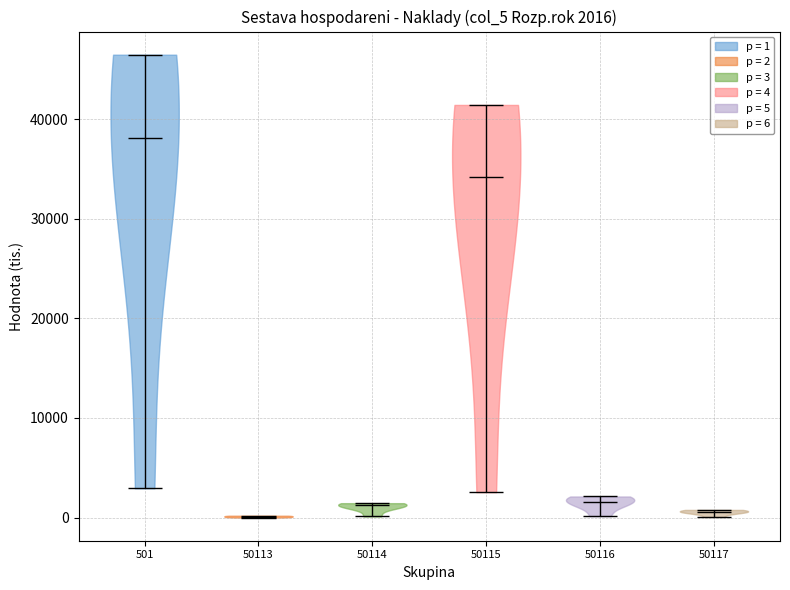

Which violin has the highest median line?

501